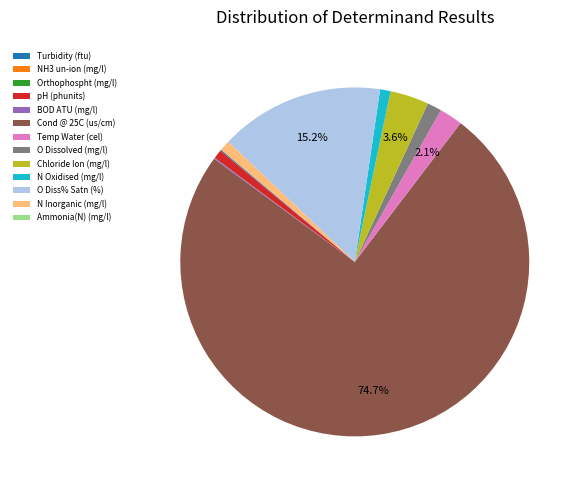

Does any single category account for the majority?

Yes